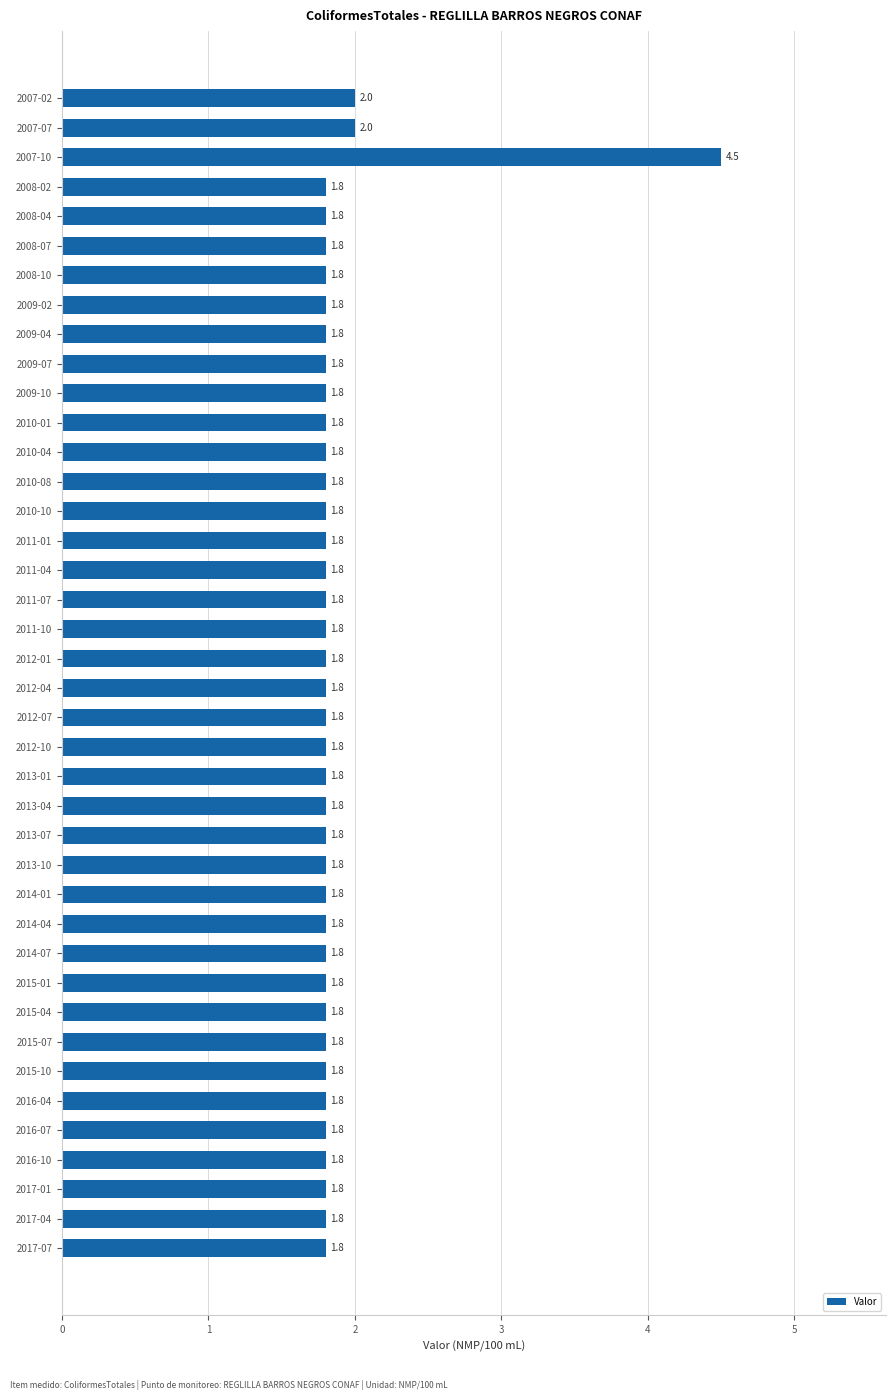

Which category has the highest value across all series?

2007-10